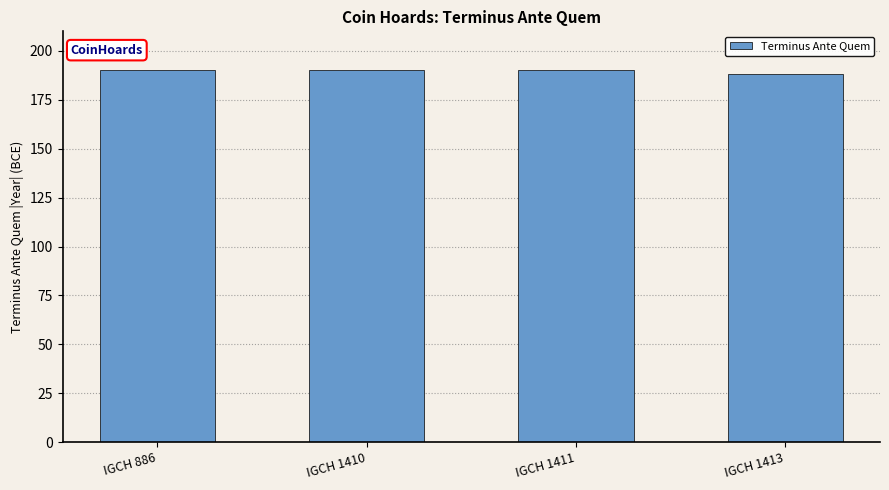

What is the sum of the values at IGCH 1413 and IGCH 886?

378